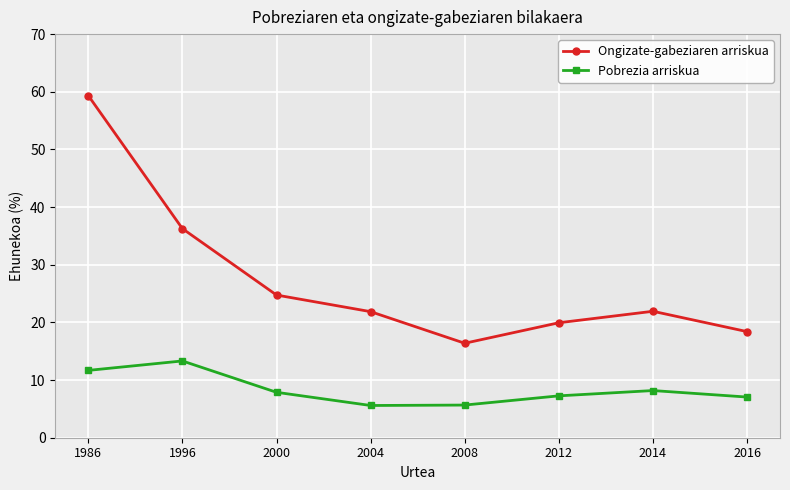

What is the minimum value shown in the chart?

5.6